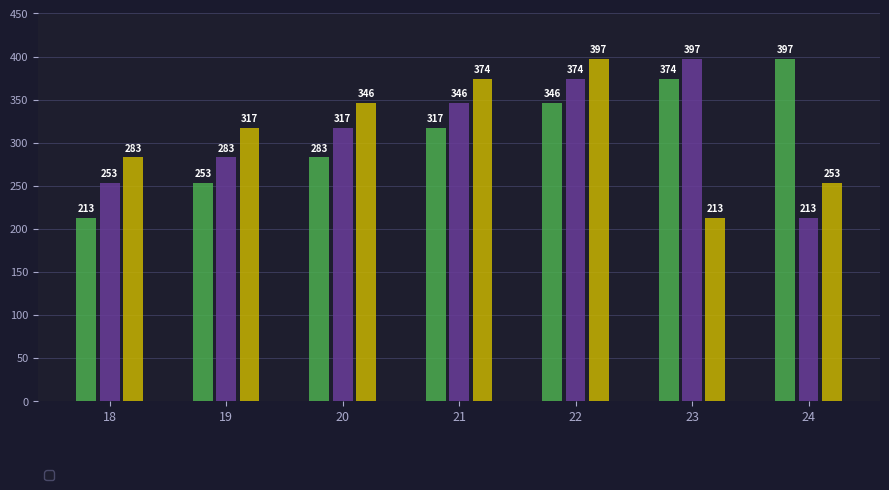

How many groups of bars are there?

7